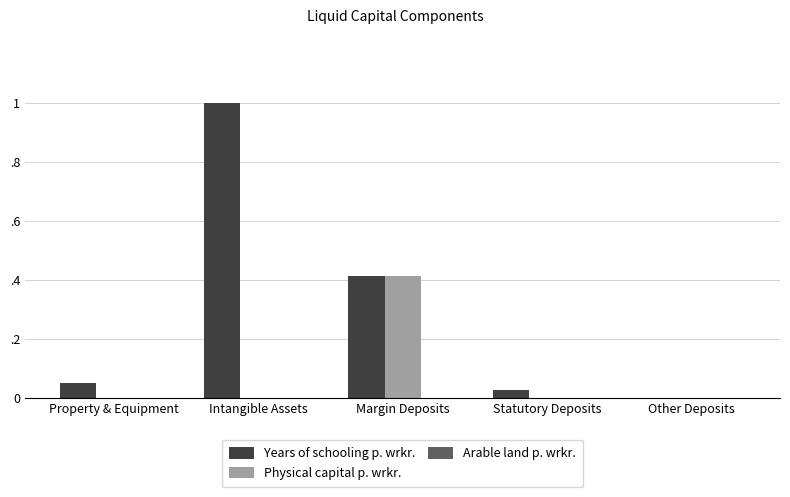

Are the bars grouped side by side (vs. stacked)?

Yes